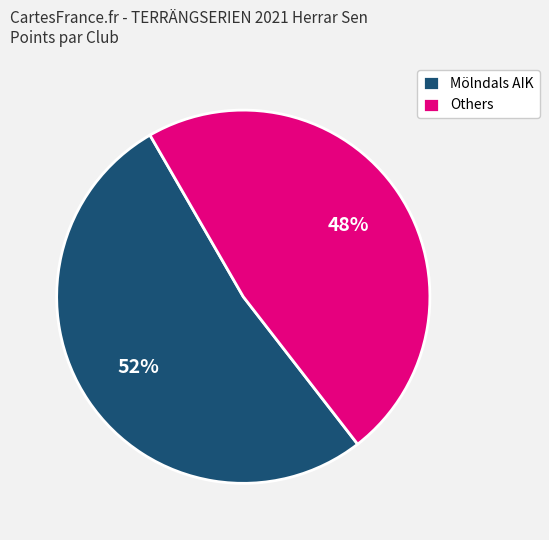

How many slices are in this pie chart?

2